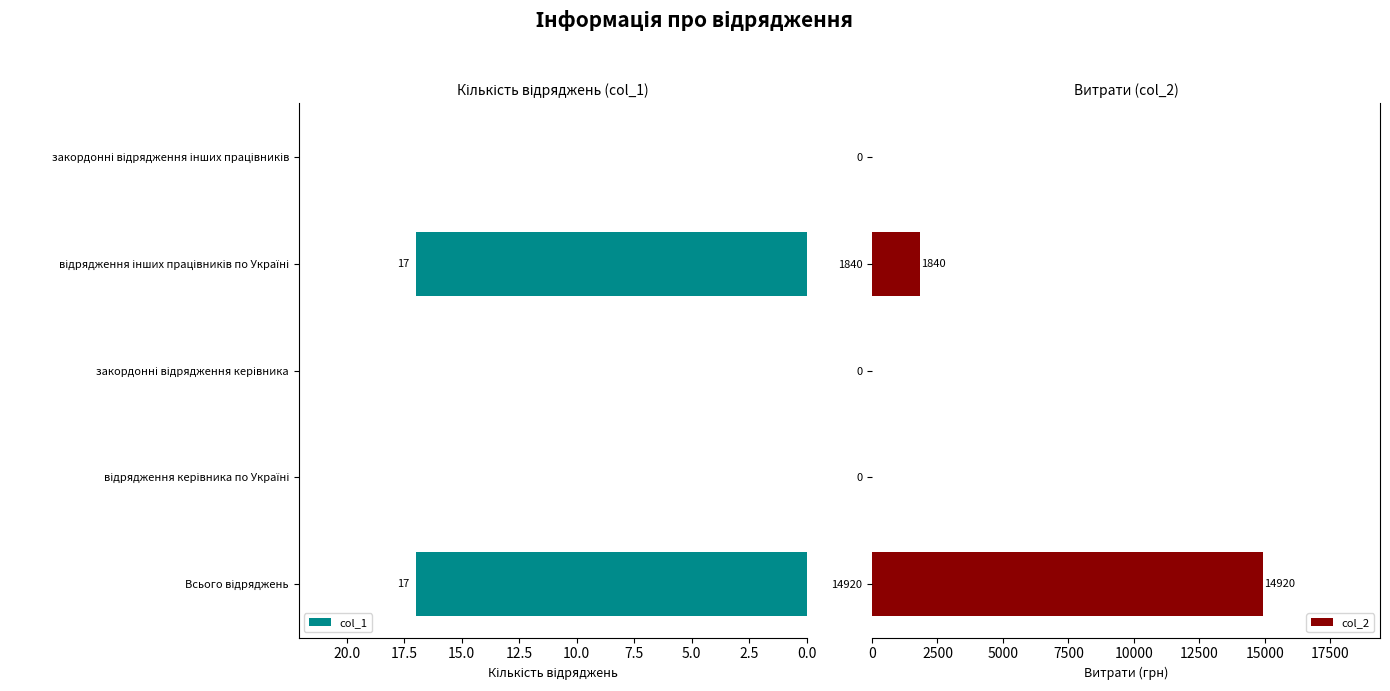

What is the sum of all col_1 values?

34